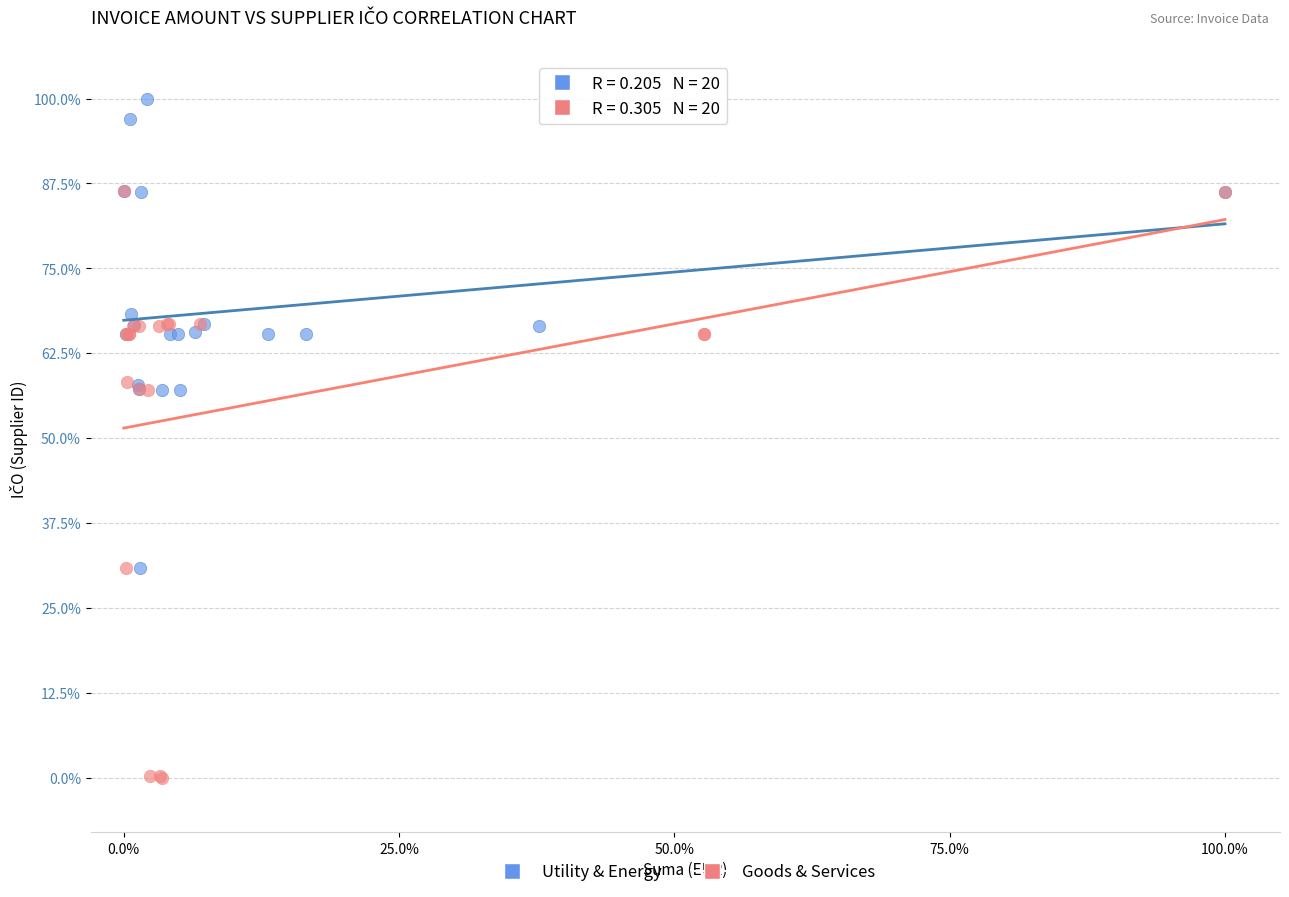

What are all the series names shown in the legend?

Utility & Energy, Goods & Services